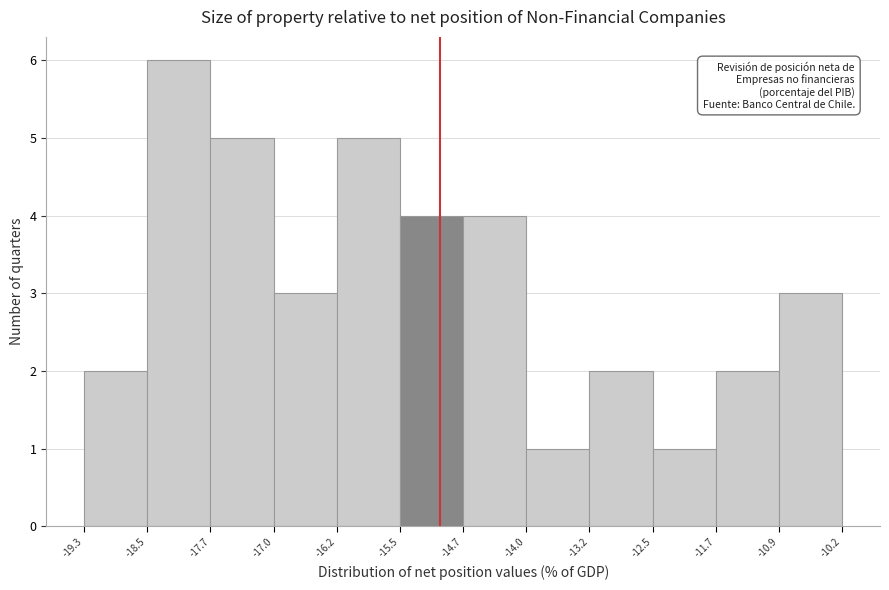

How tall is the bar that spans -19.3 to -18.5 on the x-axis? The values are not printed on the chart, so give them approximately, as read against the axis.

2